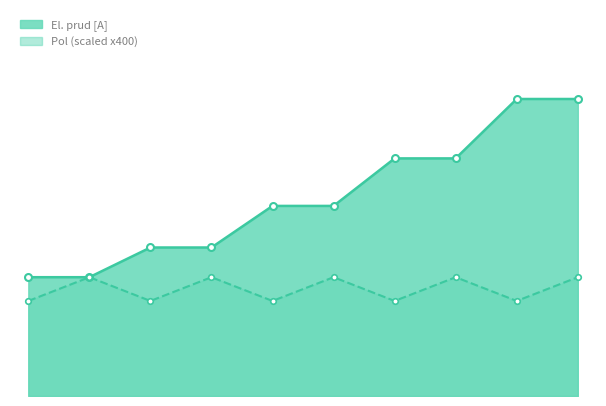

What is the maximum value for Pol?

2000